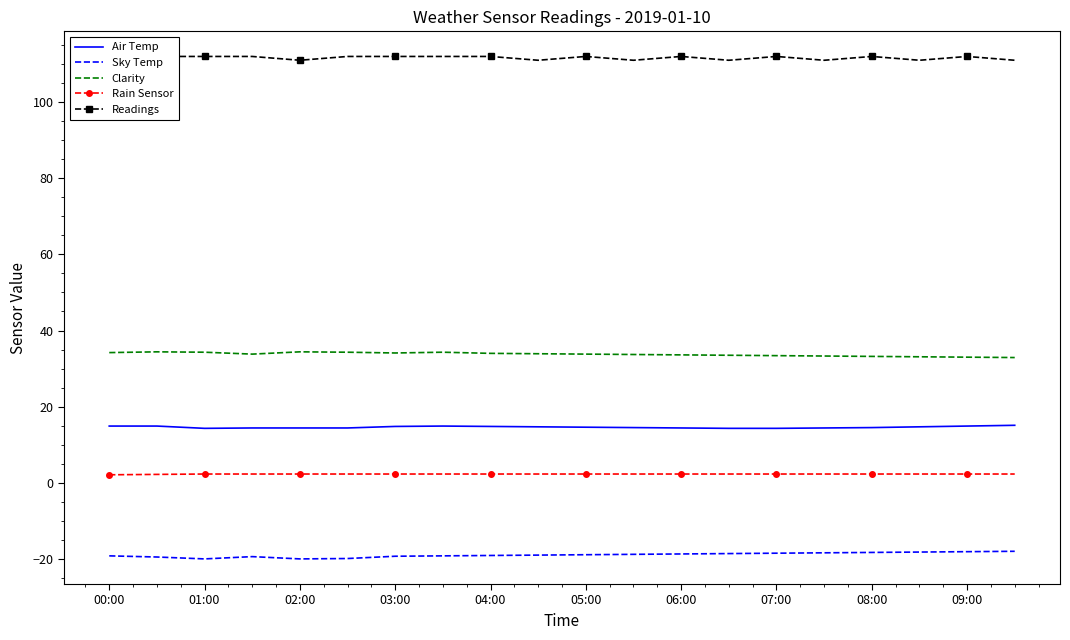

True or false: Air Temp and Clarity cross at least once.

False